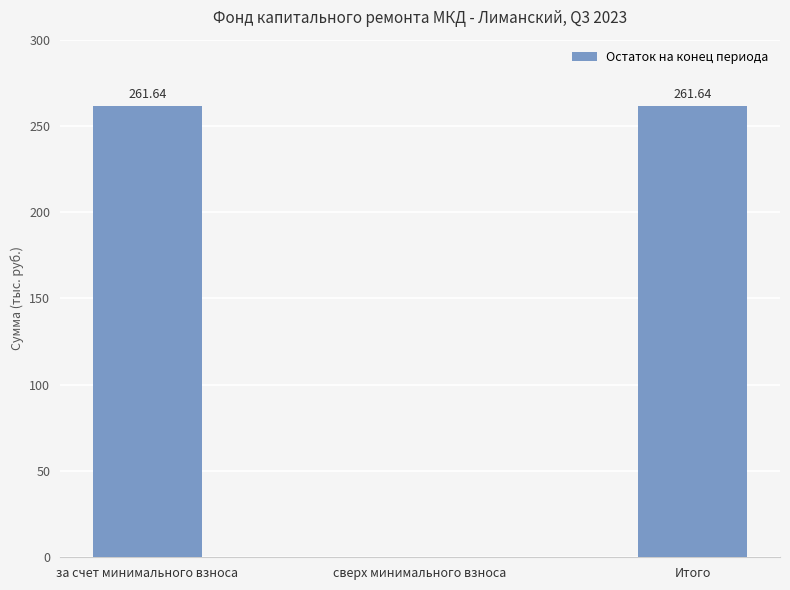

Are the bars horizontal?

No